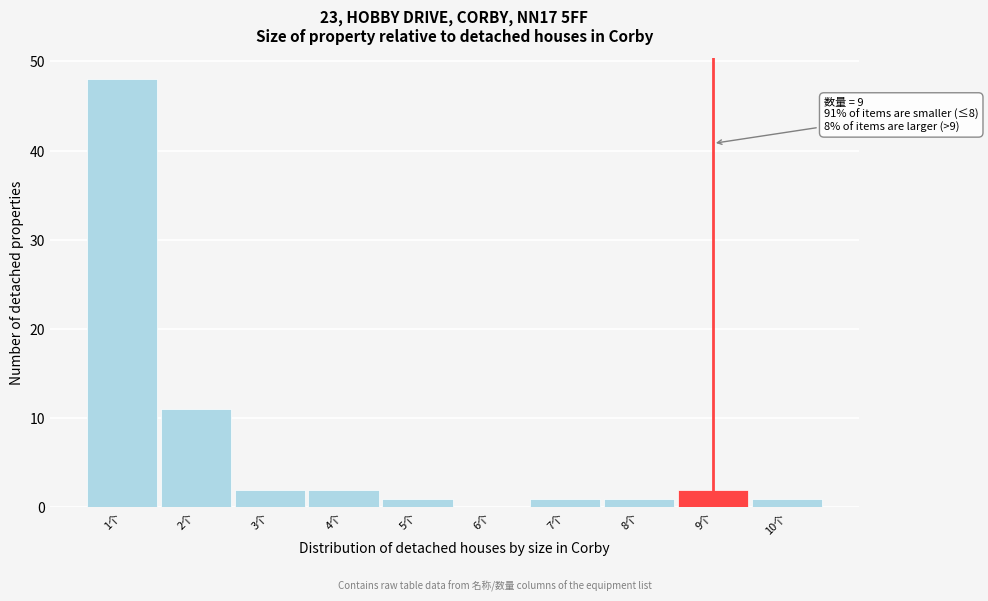

Over which range of the x-axis is the bar tallest?

0.5 to 1.5